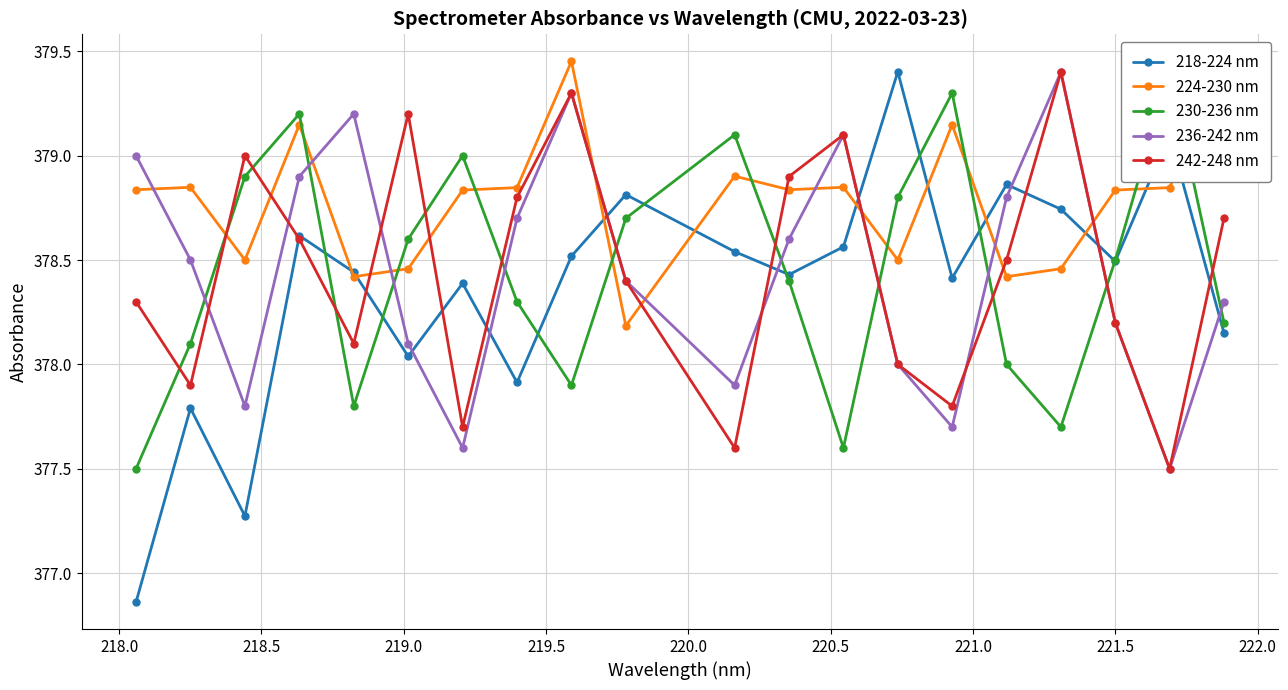

How many data points in 236-242 nm are less than 378?

5